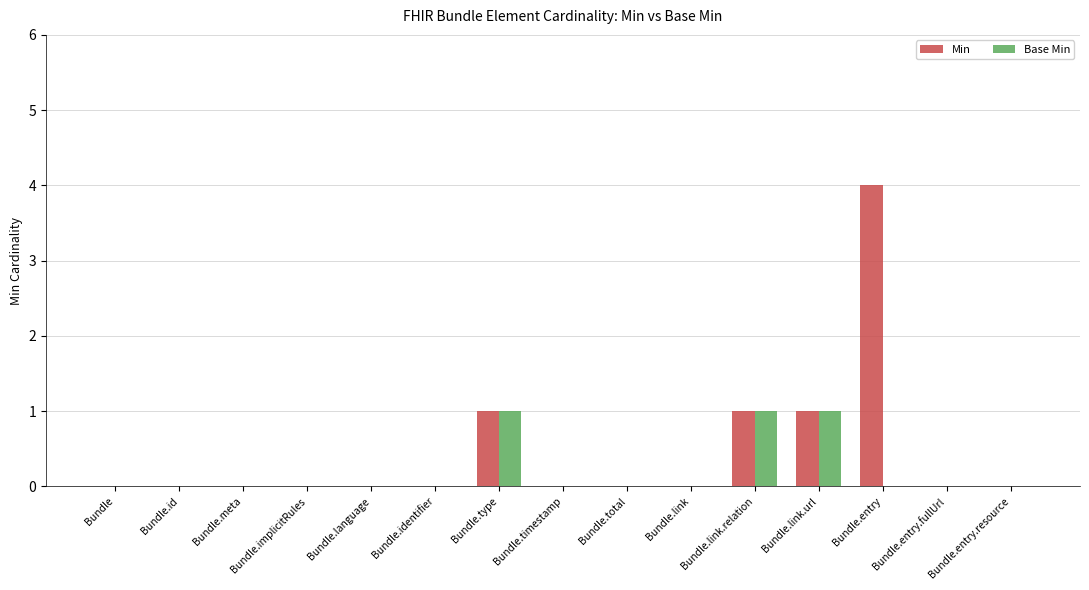

True or false: Min has a value of 6 at Bundle.entry.

False